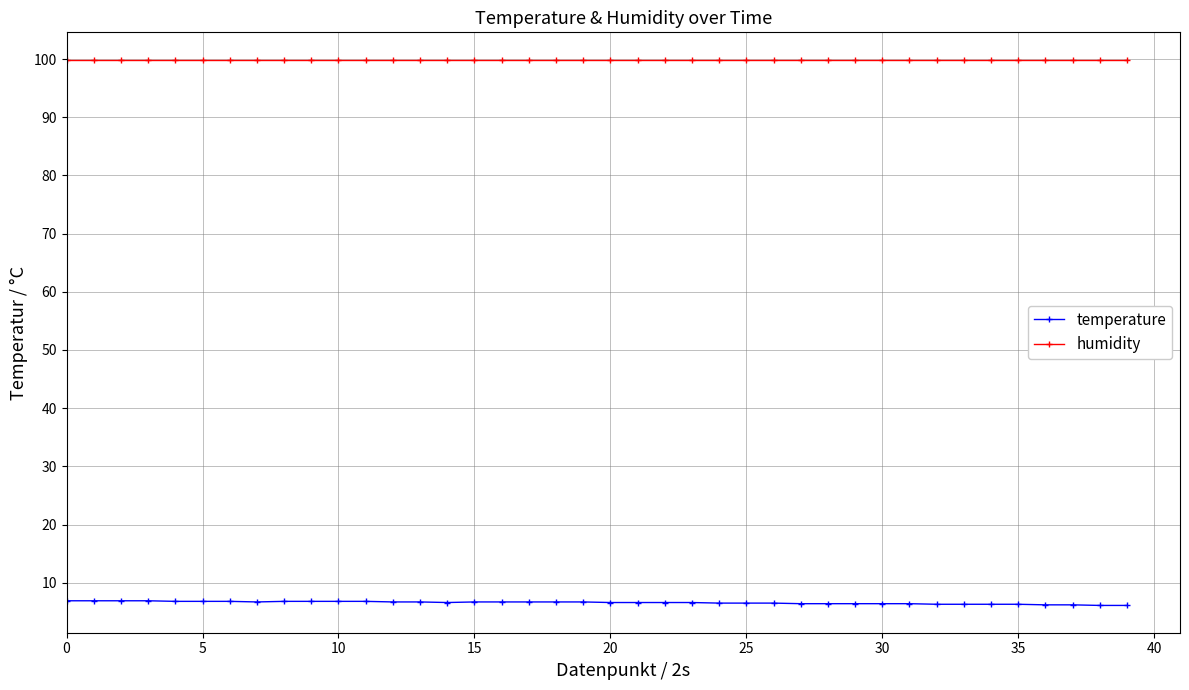

List the series in order of their overall mean, highest first.

humidity, temperature